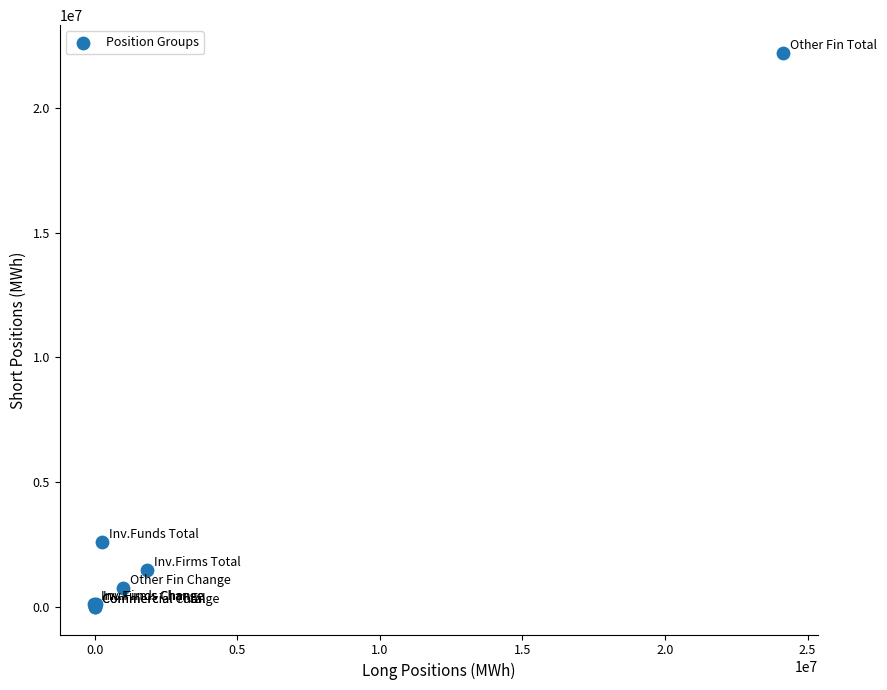

What Y value in the scatter plot is closest to 11101272?

2602704